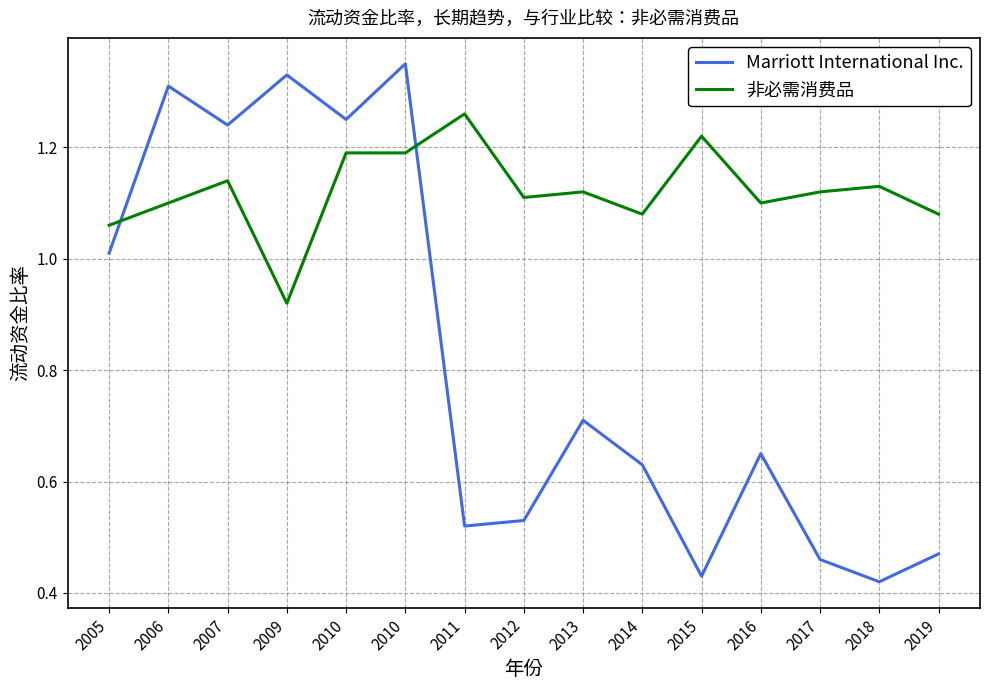

How many values in the 非必需消费品 series exceed 1?

14